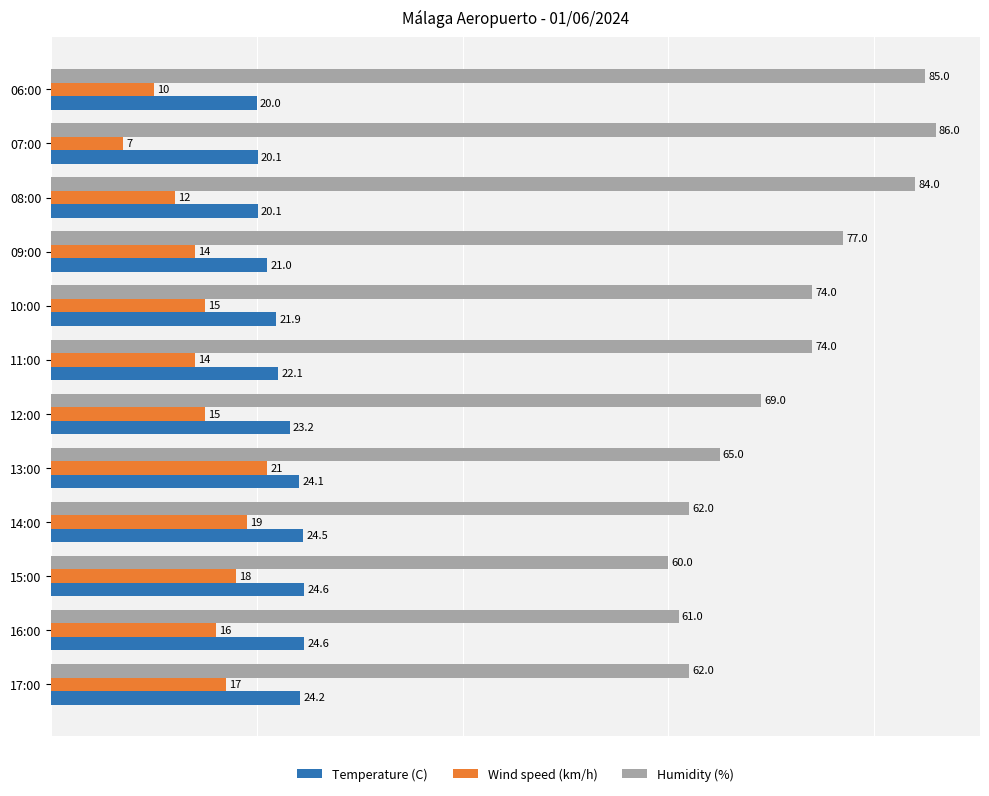

What is the maximum value shown in the chart?

86.0